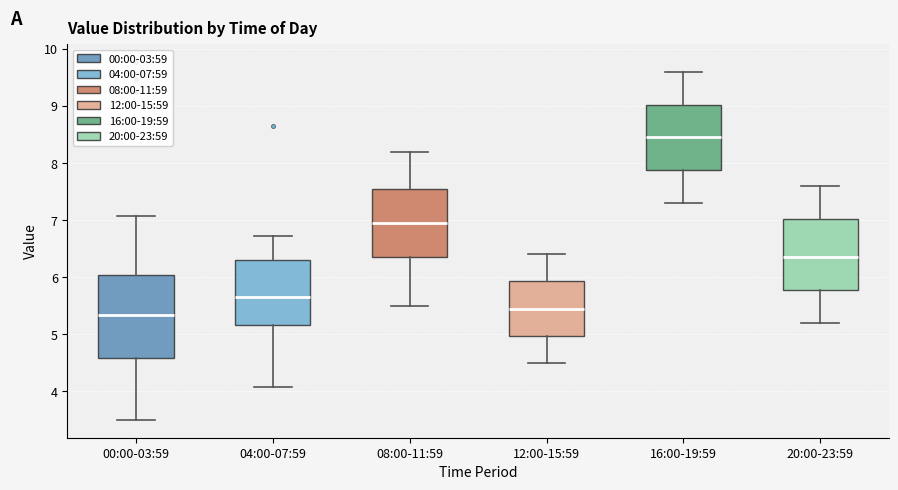

Reading left to right, transcribe this box plot: for each box, give where its median line is, the range the box spans, and where its two whiskers end, as read against the y-axis. The values are not printed on the chart, so give them approximately, as read against the axis.

00:00-03:59: median 5.3, box 4.6 to 6.0, whiskers 3.5 to 7.1
04:00-07:59: median 5.7, box 5.2 to 6.3, whiskers 4.1 to 6.7
08:00-11:59: median 7.0, box 6.4 to 7.6, whiskers 5.5 to 8.2
12:00-15:59: median 5.5, box 5.0 to 5.9, whiskers 4.5 to 6.4
16:00-19:59: median 8.5, box 7.9 to 9.0, whiskers 7.3 to 9.6
20:00-23:59: median 6.4, box 5.8 to 7.0, whiskers 5.2 to 7.6